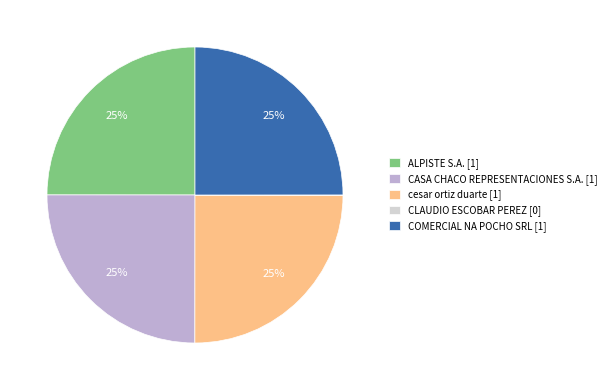

Approximately how many times larger is the value at COMERCIAL NA POCHO SRL [1] compared to ALPISTE S.A. [1]?

1.0